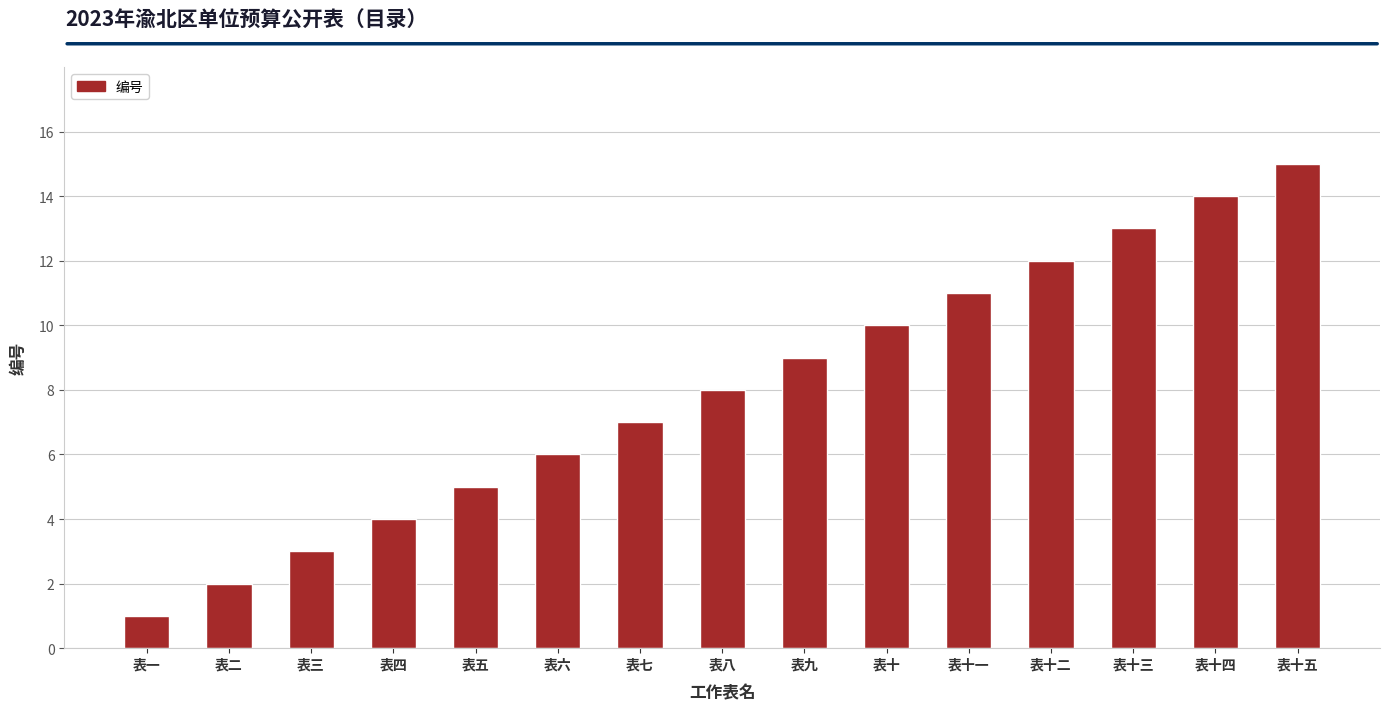

Reading right to left, transcribe all the data shown in this chart.

15	14	13	12	11	10	9	8	7	6	5	4	3	2	1